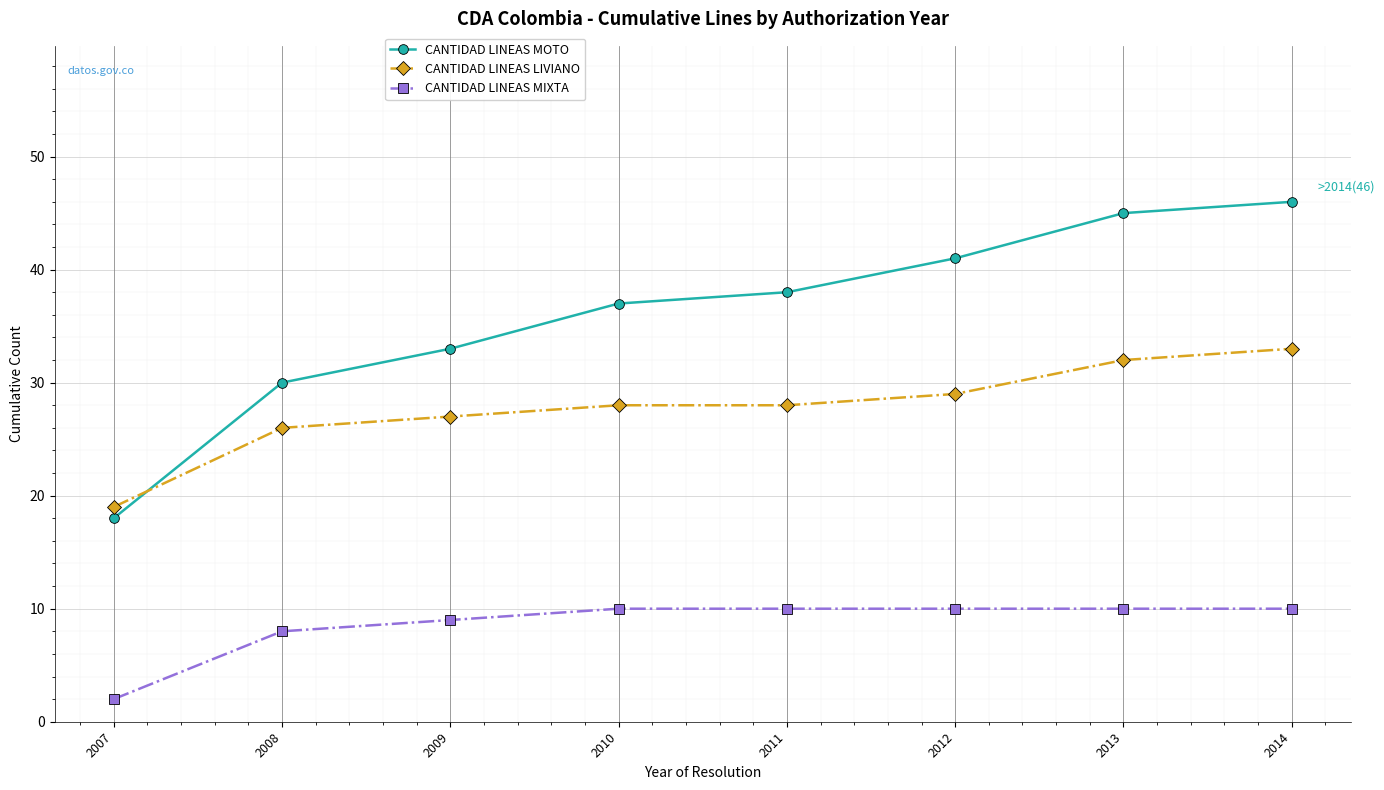

True or false: CANTIDAD LINEAS MIXTA and CANTIDAD LINEAS MOTO cross at least once.

False